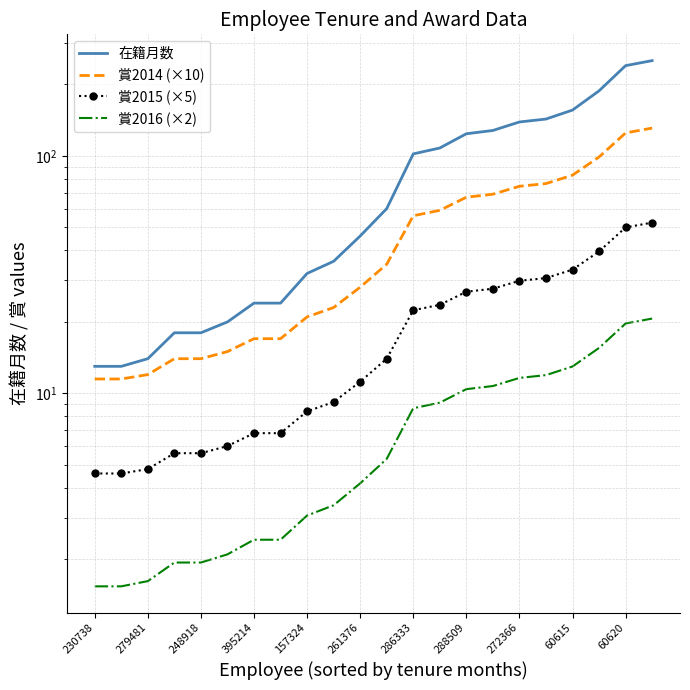

How many data points in 賞2016 (×2) are above 5?

11